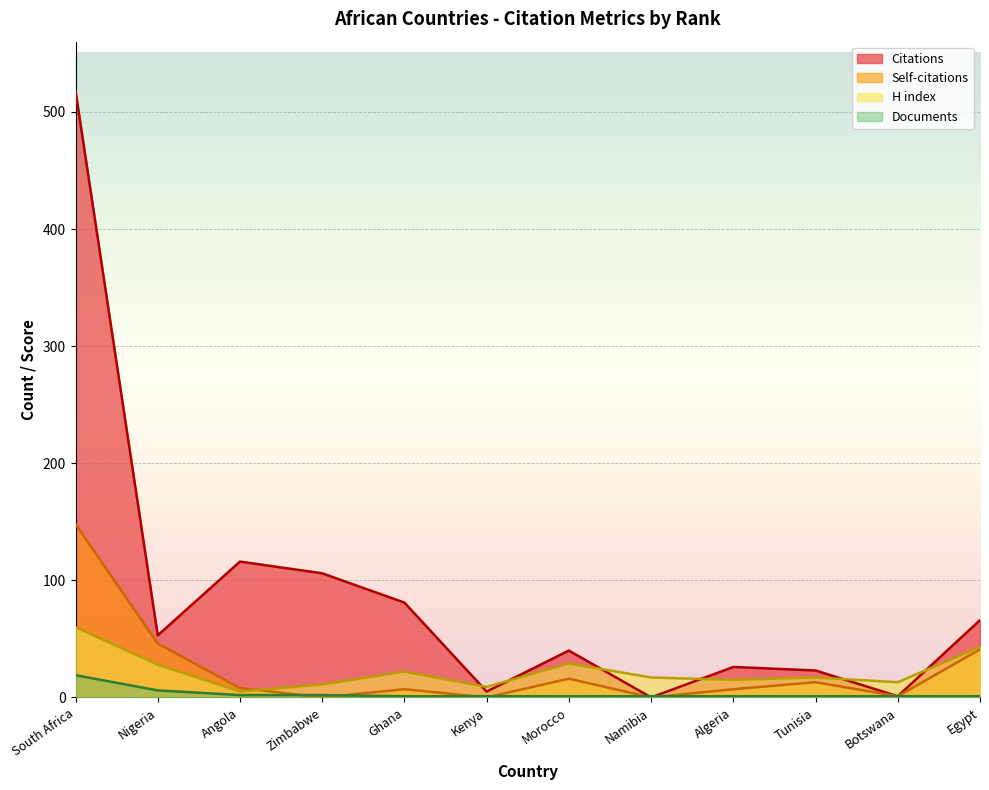

True or false: Documents has a value of 2 at Angola.

True